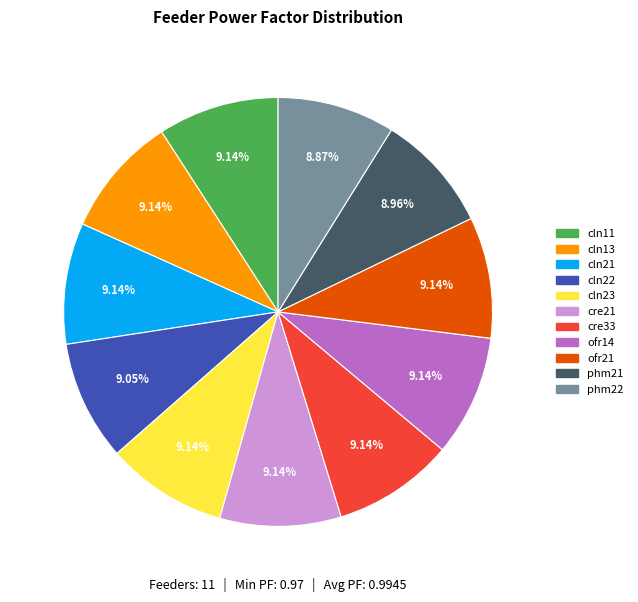

What is the ratio of the value at cln22 to the value at ofr21?

1.0